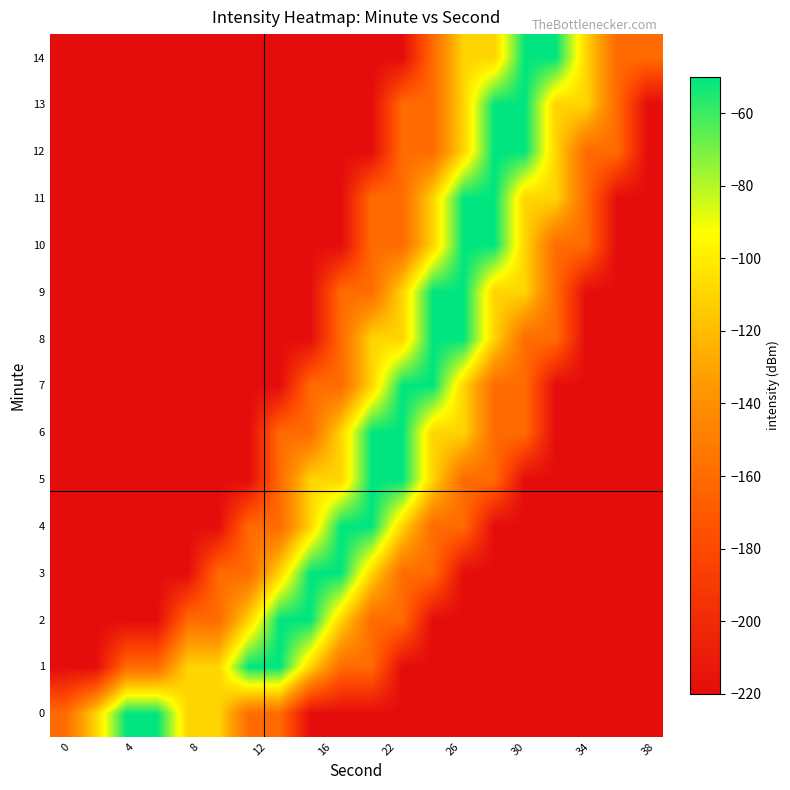

What is the minimum value shown in the chart?

-220.0